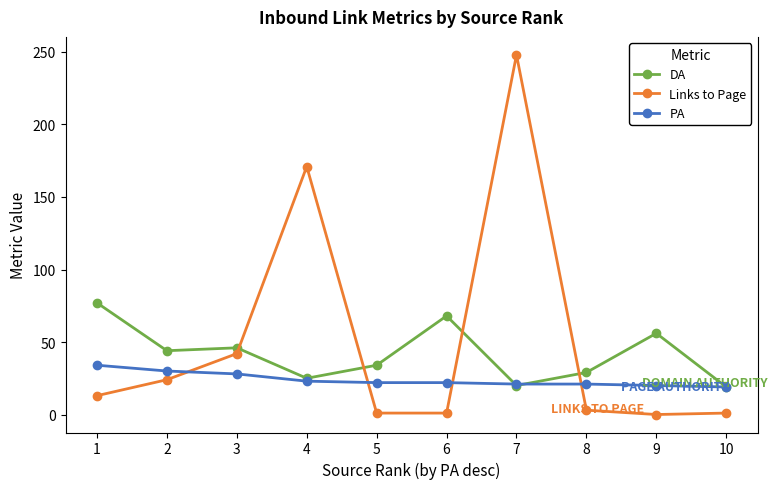

What are all the series names shown in the legend?

DA, Links to Page, PA